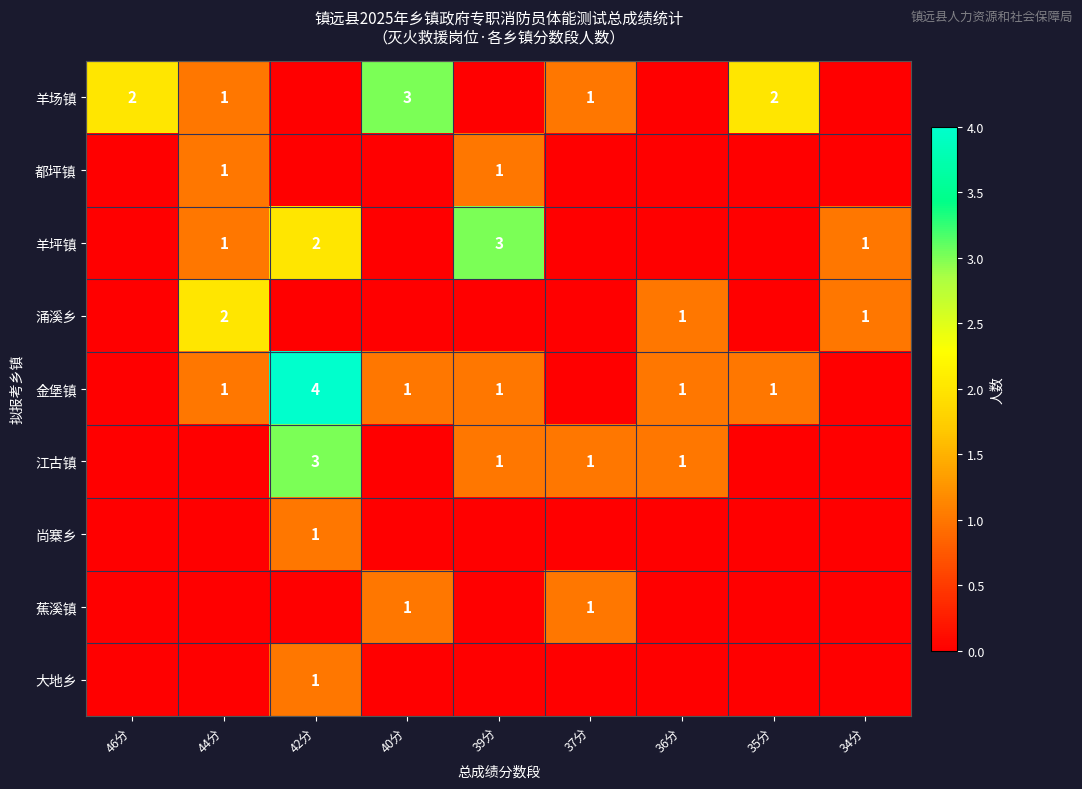

The value of 江古镇 at 42分 is 5. True or false?

False